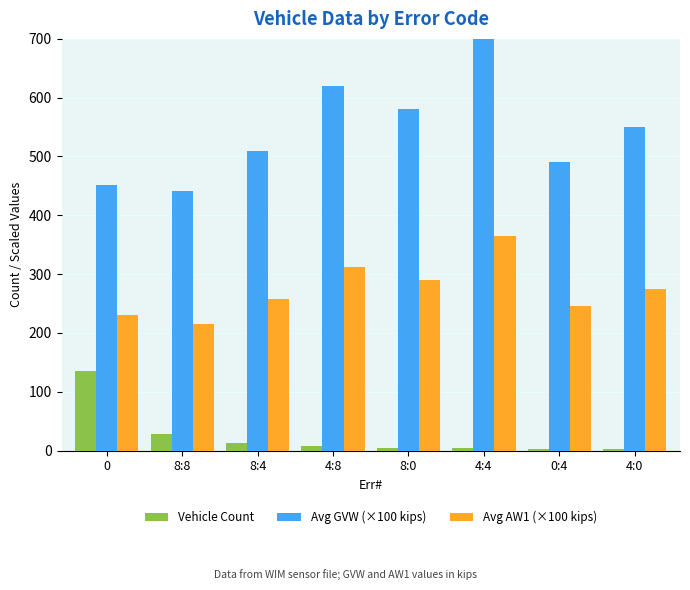

Reading right to left, transcribe all the data shown in this chart.

Vehicle Count: 2.0	3.0	4.0	5.0	8.0	12.0	28.0	135.0
Avg GVW (×100 kips): 550.0	490.0	730.0	580.0	620.0	510.0	441.0	452.0
Avg AW1 (×100 kips): 275.0	245.0	365.0	290.0	312.0	258.0	215.0	231.0